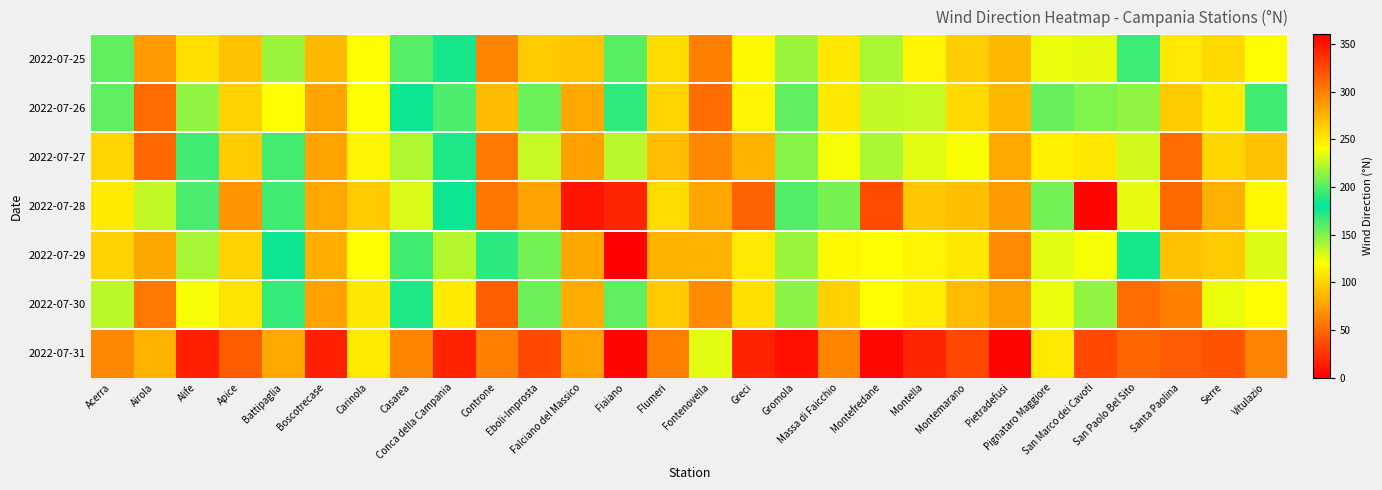

Reading left to right, list all the values displayed in this chart.

2022-07-25: Acerra=203	Airola=287	Alife=255	Apice=269	Battipaglia=216	Boscotrecase=273	Carinola=240	Casarea=160	Conca della Campania=185	Controne=63	Eboli-Improsta=265	Falciano del Massico=267	Fiaiano=201	Flumeri=256	Fontenovella=299	Greci=243	Gromola=144	Massa di Faicchio=251	Montefredane=220	Montella=116	Montemarano=263	Pietradefusi=273	Pignataro Maggiore=235	San Marco dei Cavoti=126	San Paolo Bel Sito=166	Santa Paolina=250	Serre=258	Vitulazio=240
2022-07-26: Acerra=202	Airola=309	Alife=214	Apice=261	Battipaglia=241	Boscotrecase=282	Carinola=240	Casarea=177	Conca della Campania=198	Controne=88	Eboli-Improsta=205	Falciano del Massico=280	Fiaiano=191	Flumeri=260	Fontenovella=308	Greci=245	Gromola=158	Massa di Faicchio=251	Montefredane=225	Montella=134	Montemarano=258	Pietradefusi=273	Pignataro Maggiore=204	San Marco dei Cavoti=150	San Paolo Bel Sito=214	Santa Paolina=265	Serre=249	Vitulazio=195
2022-07-27: Acerra=260	Airola=311	Alife=195	Apice=264	Battipaglia=164	Boscotrecase=282	Carinola=245	Casarea=221	Conca della Campania=187	Controne=57	Eboli-Improsta=134	Falciano del Massico=284	Fiaiano=223	Flumeri=271	Fontenovella=296	Greci=275	Gromola=148	Massa di Faicchio=238	Montefredane=220	Montella=127	Montemarano=239	Pietradefusi=280	Pignataro Maggiore=246	San Marco dei Cavoti=109	San Paolo Bel Sito=229	Santa Paolina=309	Serre=259	Vitulazio=268
2022-07-28: Acerra=249	Airola=225	Alife=163	Apice=71	Battipaglia=165	Boscotrecase=280	Carinola=265	Casarea=231	Conca della Campania=183	Controne=56	Eboli-Improsta=77	Falciano del Massico=350	Fiaiano=342	Flumeri=104	Fontenovella=281	Greci=47	Gromola=161	Massa di Faicchio=208	Montefredane=324	Montella=94	Montemarano=270	Pietradefusi=287	Pignataro Maggiore=207	San Marco dei Cavoti=357	San Paolo Bel Sito=234	Santa Paolina=310	Serre=277	Vitulazio=117
2022-07-29: Acerra=261	Airola=281	Alife=219	Apice=261	Battipaglia=183	Boscotrecase=278	Carinola=240	Casarea=195	Conca della Campania=222	Controne=190	Eboli-Improsta=153	Falciano del Massico=281	Fiaiano=1	Flumeri=276	Fontenovella=276	Greci=250	Gromola=144	Massa di Faicchio=243	Montefredane=240	Montella=116	Montemarano=251	Pietradefusi=295	Pignataro Maggiore=233	San Marco dei Cavoti=122	San Paolo Bel Sito=175	Santa Paolina=269	Serre=265	Vitulazio=232
2022-07-30: Acerra=224	Airola=303	Alife=238	Apice=253	Battipaglia=168	Boscotrecase=284	Carinola=251	Casarea=173	Conca della Campania=249	Controne=45	Eboli-Improsta=154	Falciano del Massico=278	Fiaiano=202	Flumeri=264	Fontenovella=294	Greci=254	Gromola=147	Massa di Faicchio=261	Montefredane=240	Montella=112	Montemarano=271	Pietradefusi=285	Pignataro Maggiore=235	San Marco dei Cavoti=146	San Paolo Bel Sito=308	Santa Paolina=300	Serre=235	Vitulazio=240
2022-07-31: Acerra=64	Airola=84	Alife=344	Apice=44	Battipaglia=80	Boscotrecase=16	Carinola=110	Casarea=63	Conca della Campania=343	Controne=60	Eboli-Improsta=35	Falciano del Massico=76	Fiaiano=357	Flumeri=61	Fontenovella=127	Greci=17	Gromola=352	Massa di Faicchio=63	Montefredane=356	Montella=18	Montemarano=326	Pietradefusi=357	Pignataro Maggiore=110	San Marco dei Cavoti=325	San Paolo Bel Sito=48	Santa Paolina=43	Serre=40	Vitulazio=62